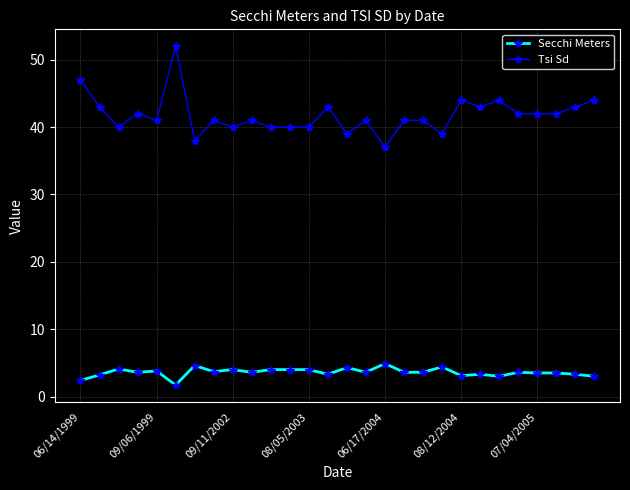

What is the maximum value shown in the chart?

52.0